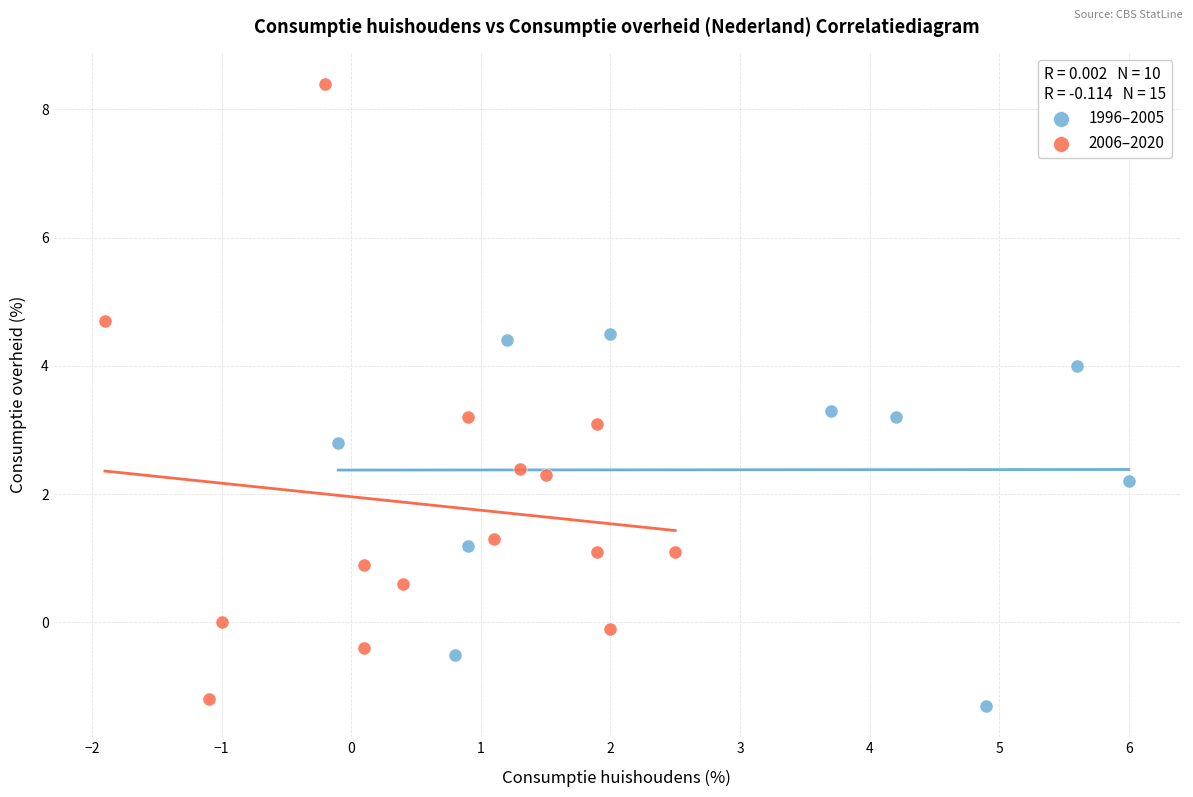

Which series contains the highest Y value?

2006–2020